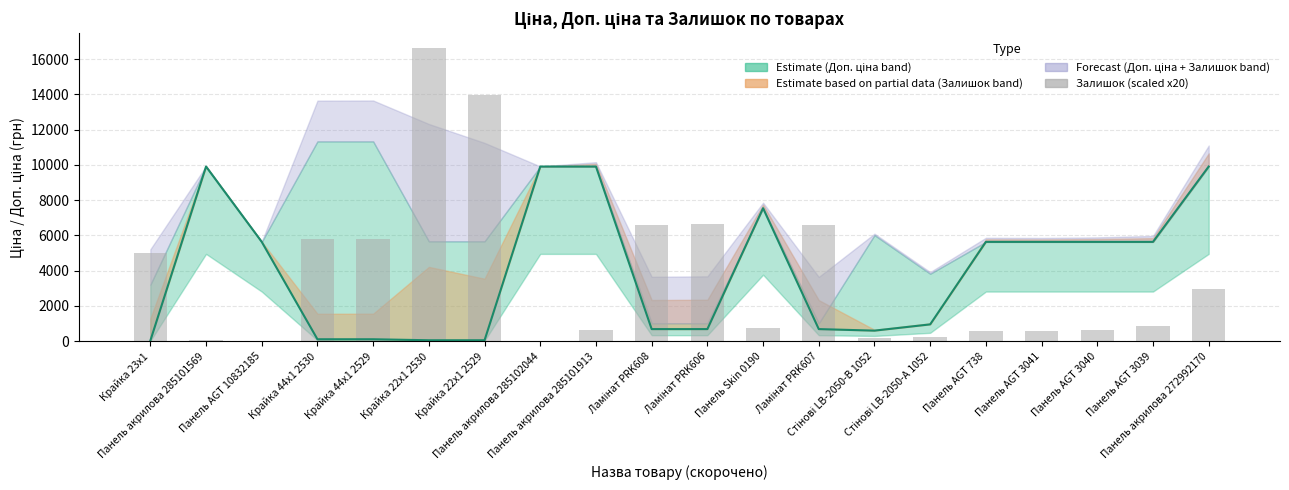

Reading left to right, extract all data points from this chart.

5020	60	40	5780	5800	16640	13960	20	620	6600	6660	780	6580	200	240	580	560	640	840	2980